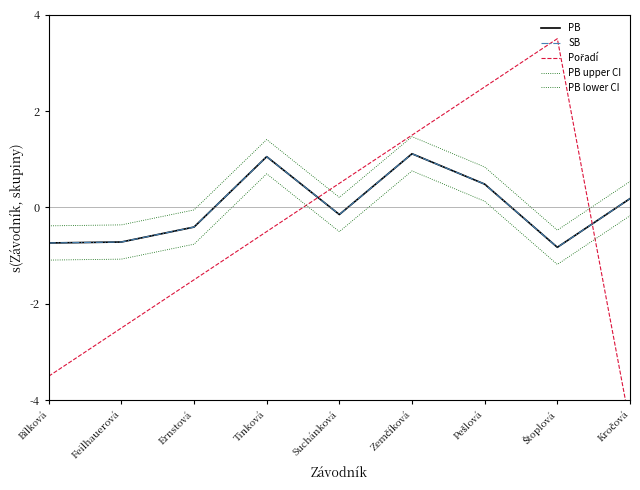

At which label does PB lower CI reach its minimum?

Štoplová